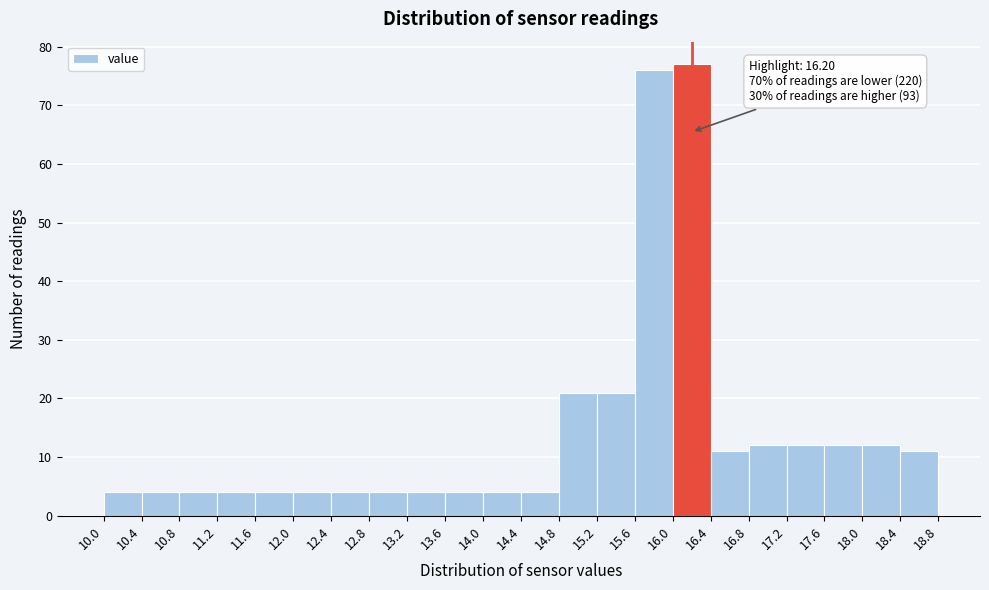

Which range on the x-axis has the tallest bar?

16.0 to 16.4